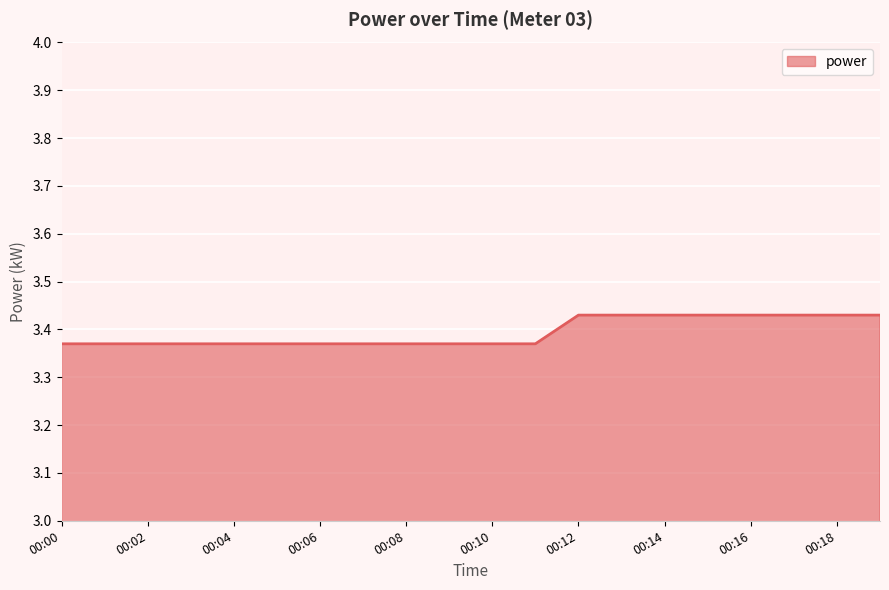

Reading left to right, extract all data points from this chart.

3.4	3.4	3.4	3.4	3.4	3.4	3.4	3.4	3.4	3.4	3.4	3.4	3.4	3.4	3.4	3.4	3.4	3.4	3.4	3.4